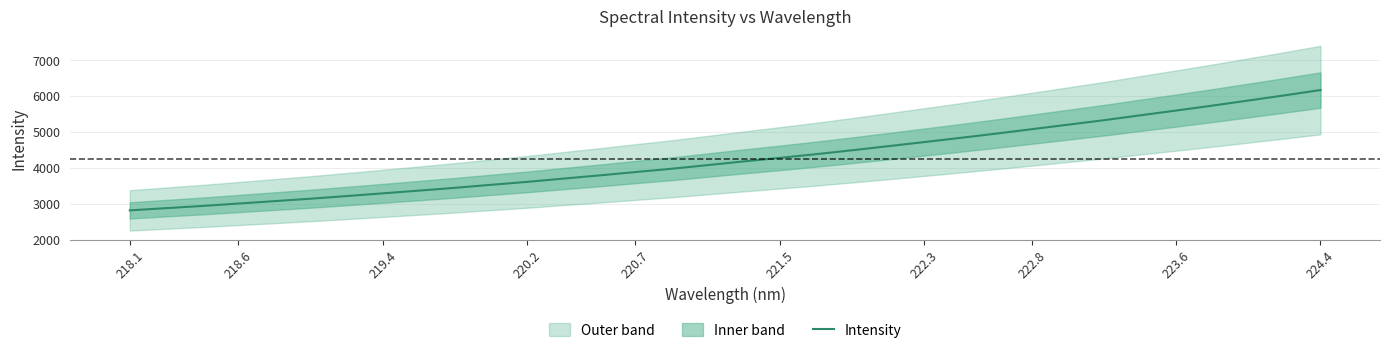

Is it true that Intensity equals 5079.3 at 222.8?

True